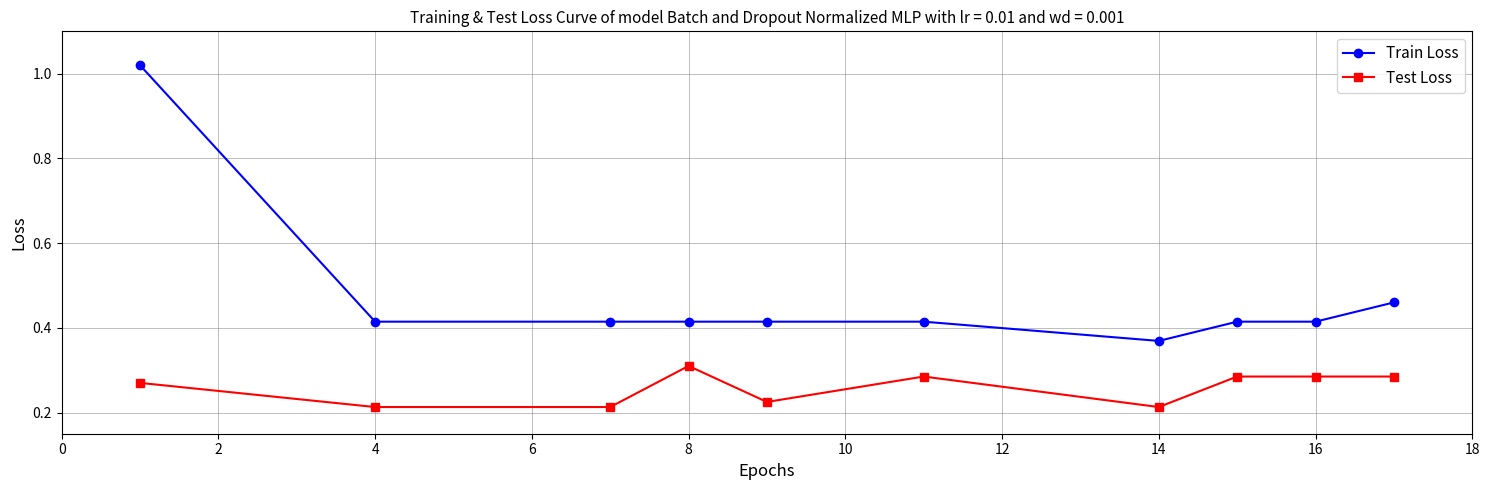

Count the number of data series in this chart.

2